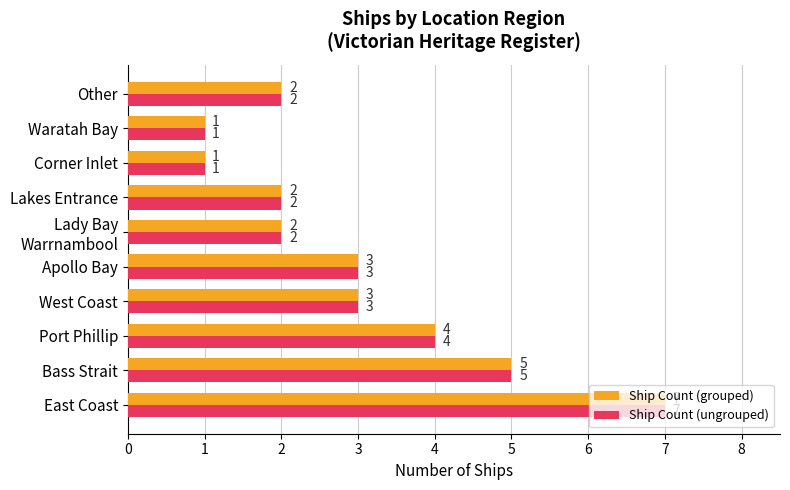

Is the value of Ship Count (ungrouped) at West Coast greater than the value of Ship Count (grouped) at East Coast?

No